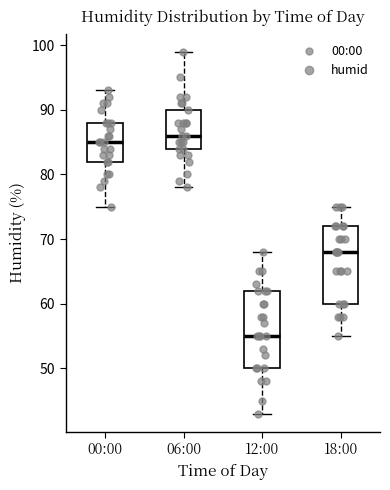

Reading left to right, read every box against the y-axis: the position of its median line, the range the box covers, and the ends of its whiskers. The values are not printed on the chart, so give them approximately, as read against the axis.

00:00: median 85, box 82 to 88, whiskers 75 to 93
06:00: median 86, box 84 to 90, whiskers 78 to 99
12:00: median 55, box 50 to 62, whiskers 43 to 68
18:00: median 68, box 60 to 72, whiskers 55 to 75